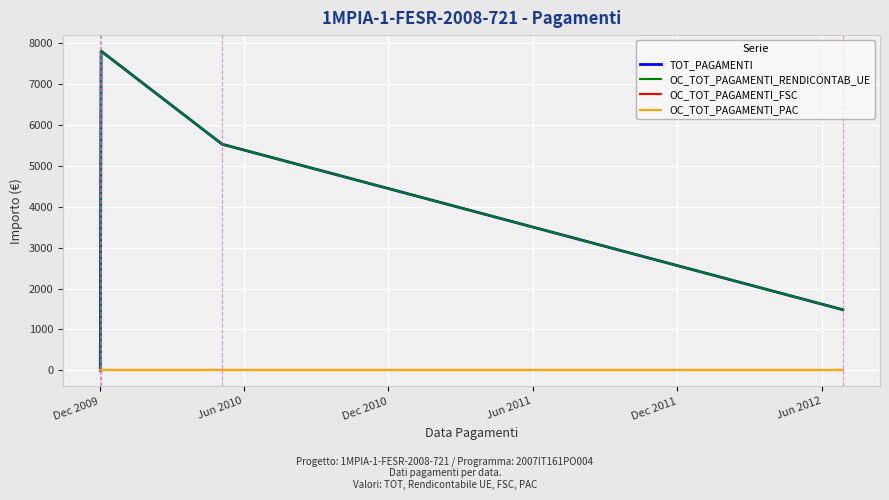

Is this an area chart (filled region under the line)?

No